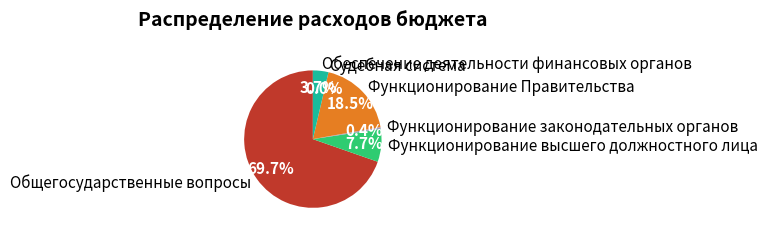

Which has a higher value, Функционирование законодательных органов or Функционирование высшего должностного лица?

Функционирование высшего должностного лица